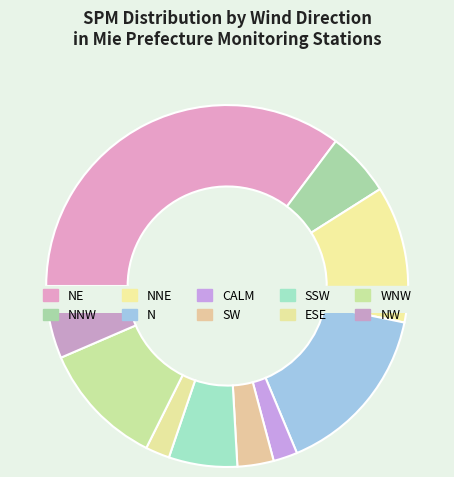

Combined, do CALM and NE account for over 50%?

No